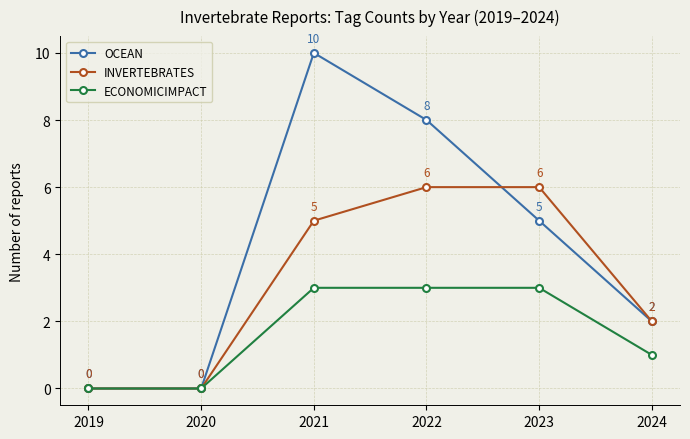

True or false: INVERTEBRATES has a value of 2 at 2024.

True